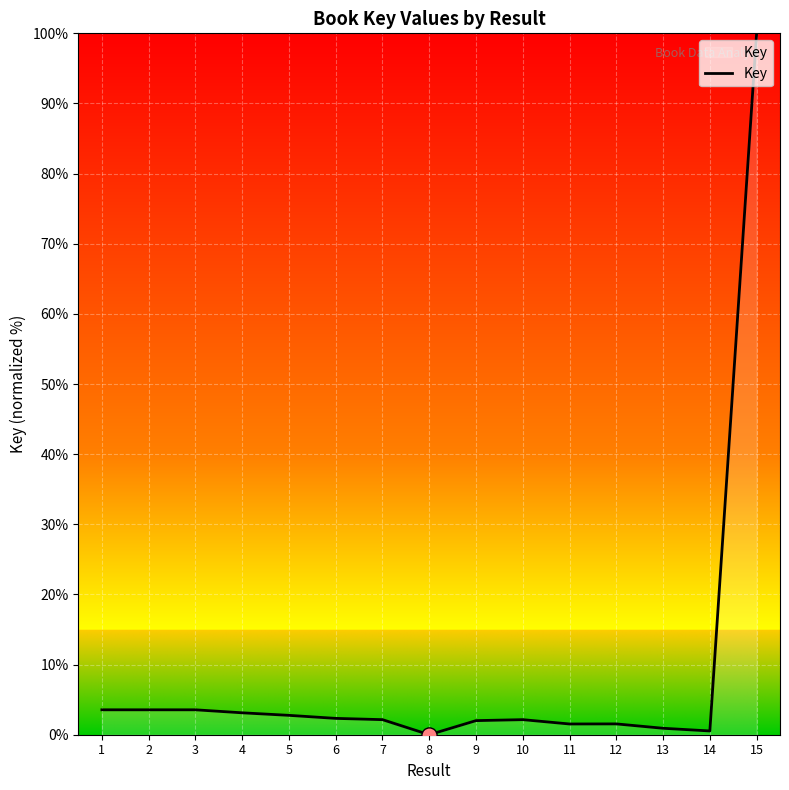

Approximately how many times larger is the value at 12 compared to 10?

0.7